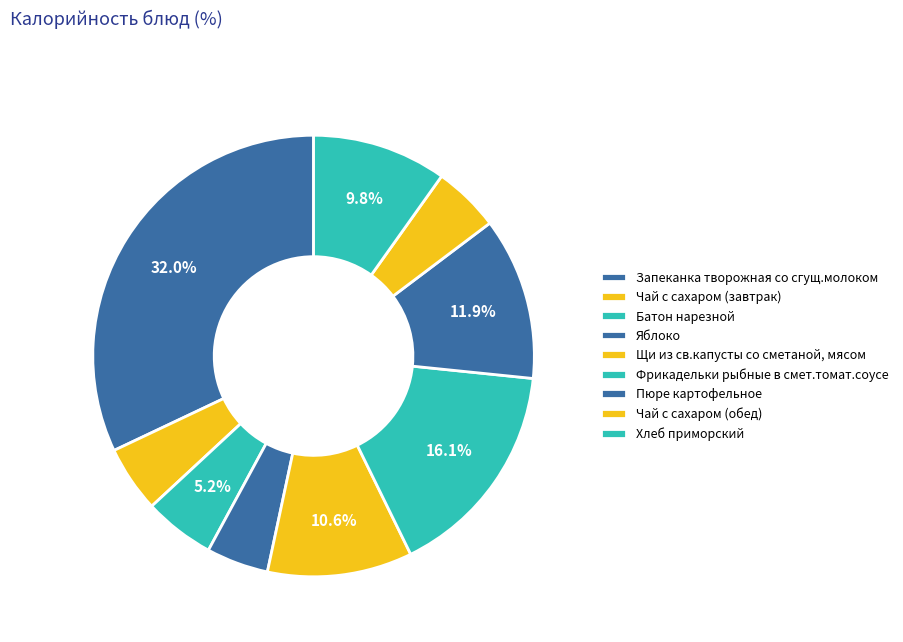

How many segments does this pie chart have?

9